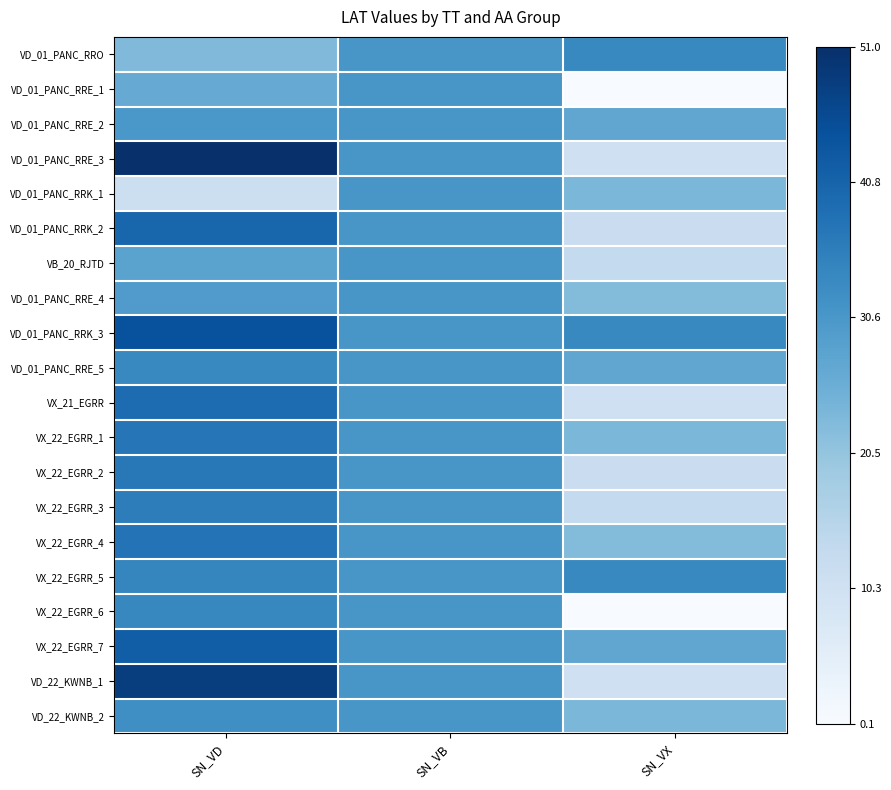

What is the maximum value shown in the chart?

1.0